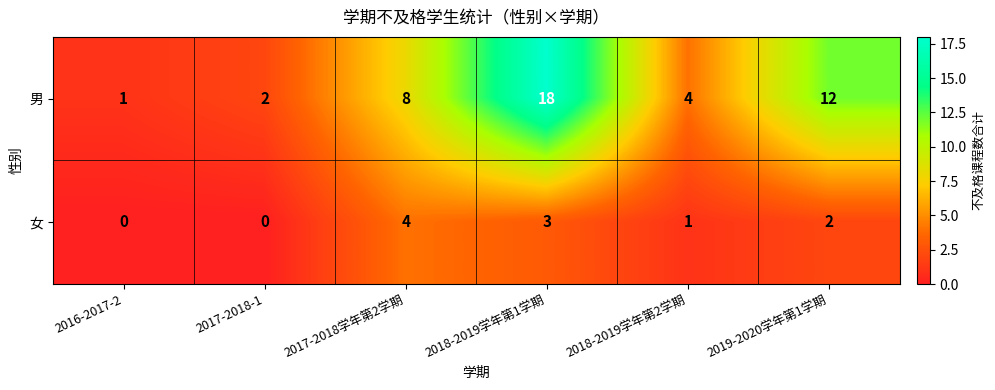

Which series has the widest spread of values?

男